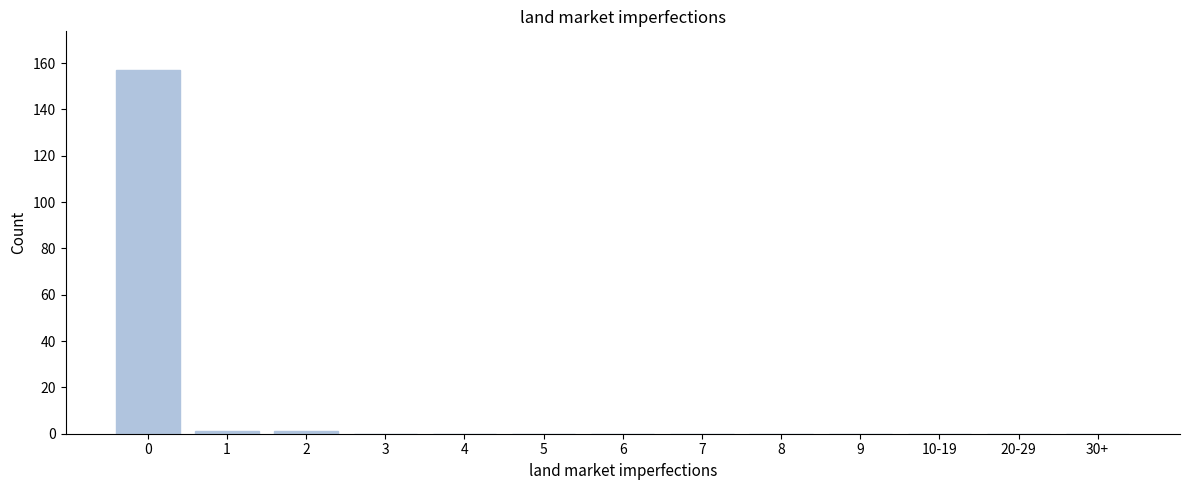

Reading right to left, what are all the values shown in this chart?

30+=0	20-29=0	10-19=0	9=0	8=0	7=0	6=0	5=0	4=0	3=0	2=1	1=1	0=157